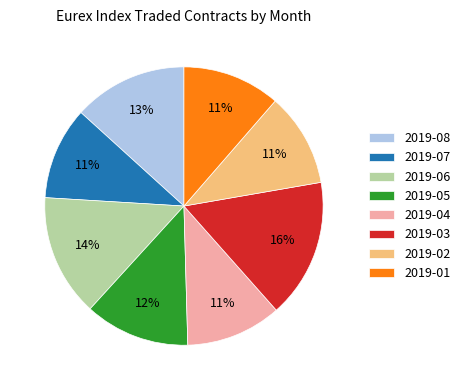

Is 2019-04 the majority of the pie?

No